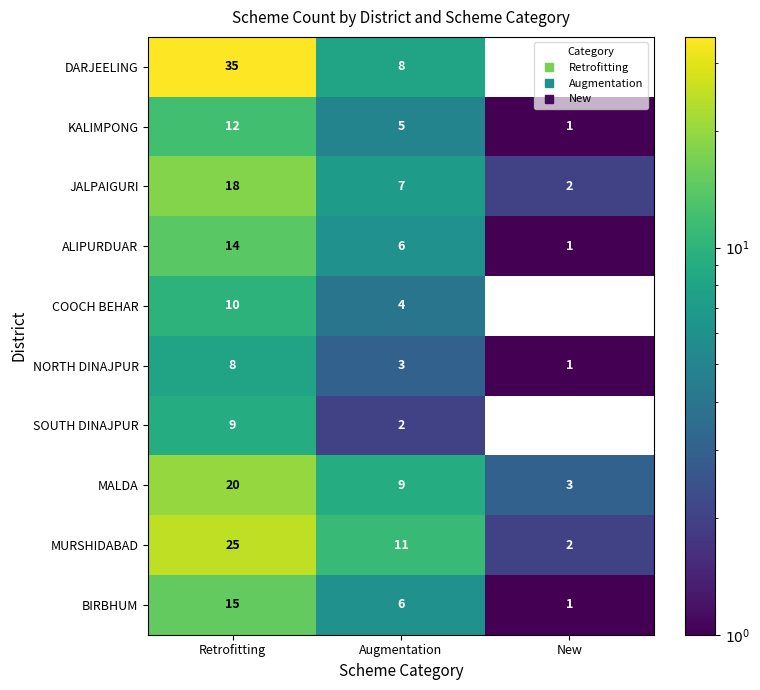

What is the average value of the MALDA series?

11